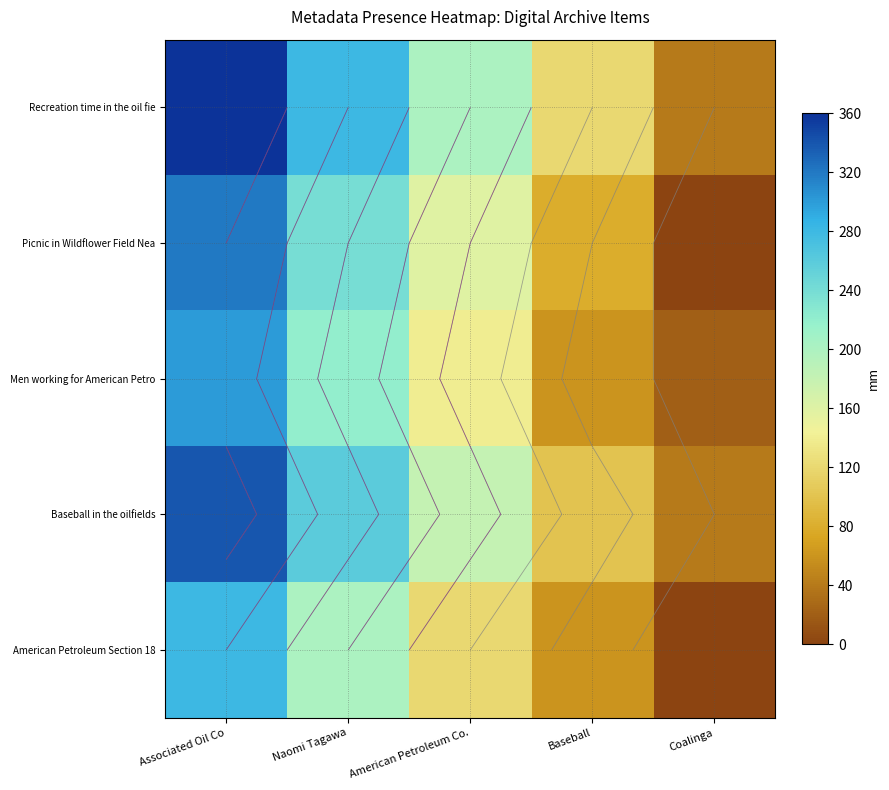

What is the average value of the American Petroleum Section 18 series?

132